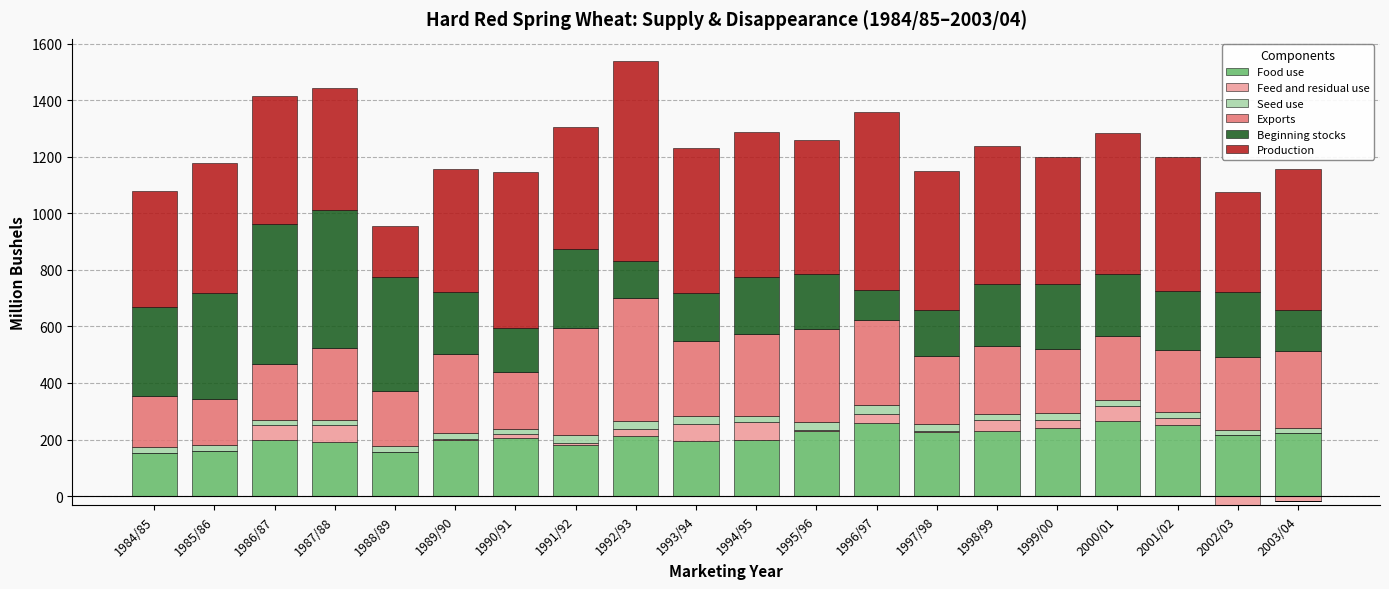

What are all the series names shown in the legend?

Food use, Feed and residual use, Seed use, Exports, Beginning stocks, Production